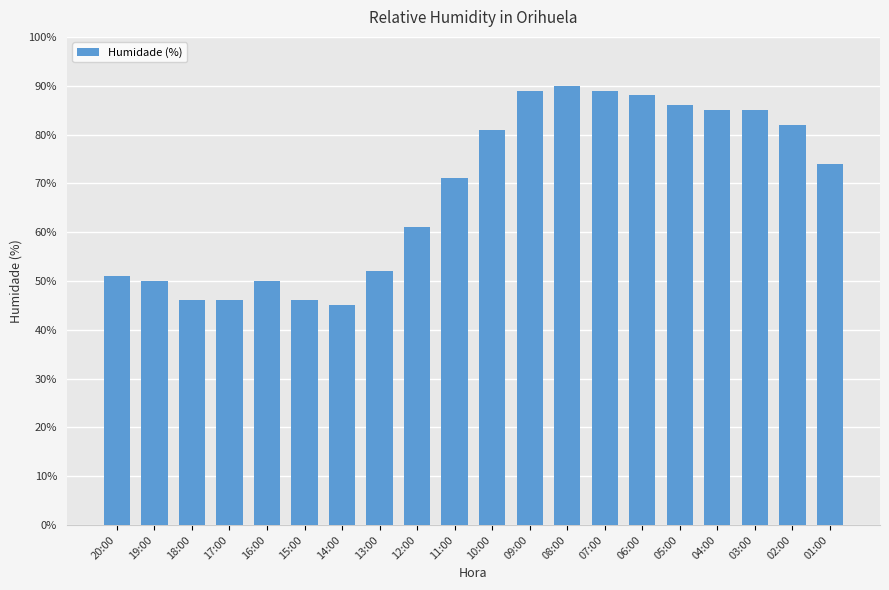

The chart shows a value of 20 at 05:00. True or false?

False